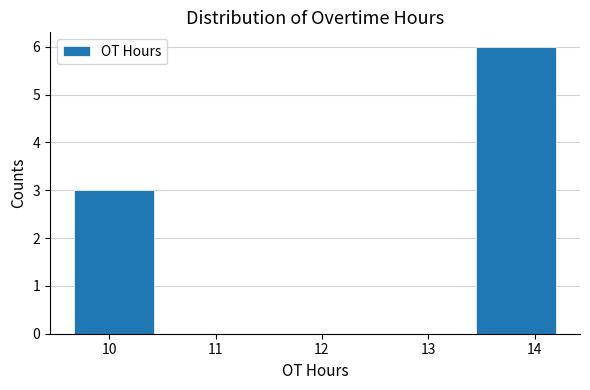

What is the height of the bar covering 9.7 to 10.4 on the x-axis? Neither the bar edges nor the heights are printed on the chart, so give them approximately, as read against the axes.

3